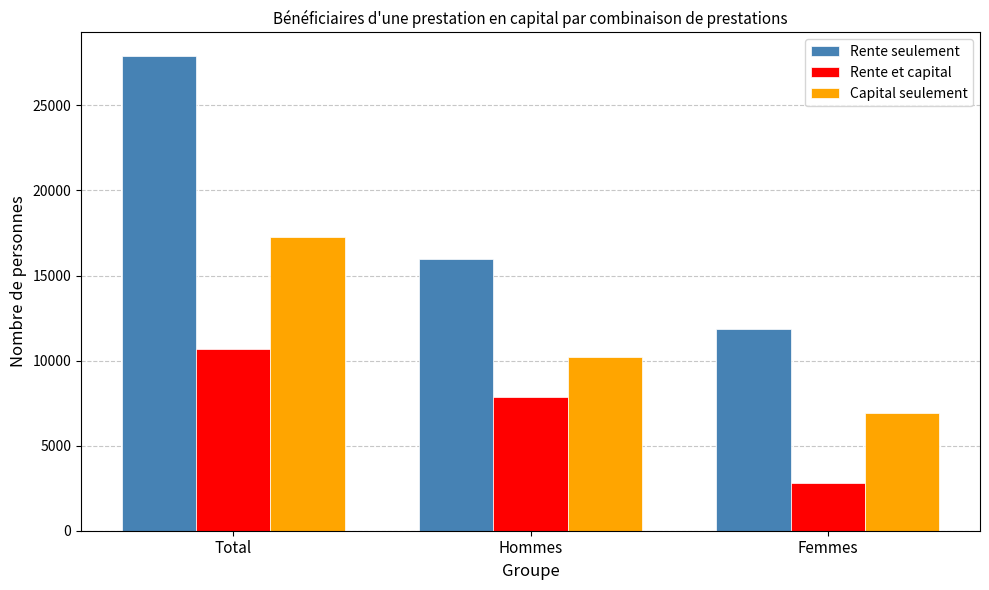

How many categories are shown in the chart?

3